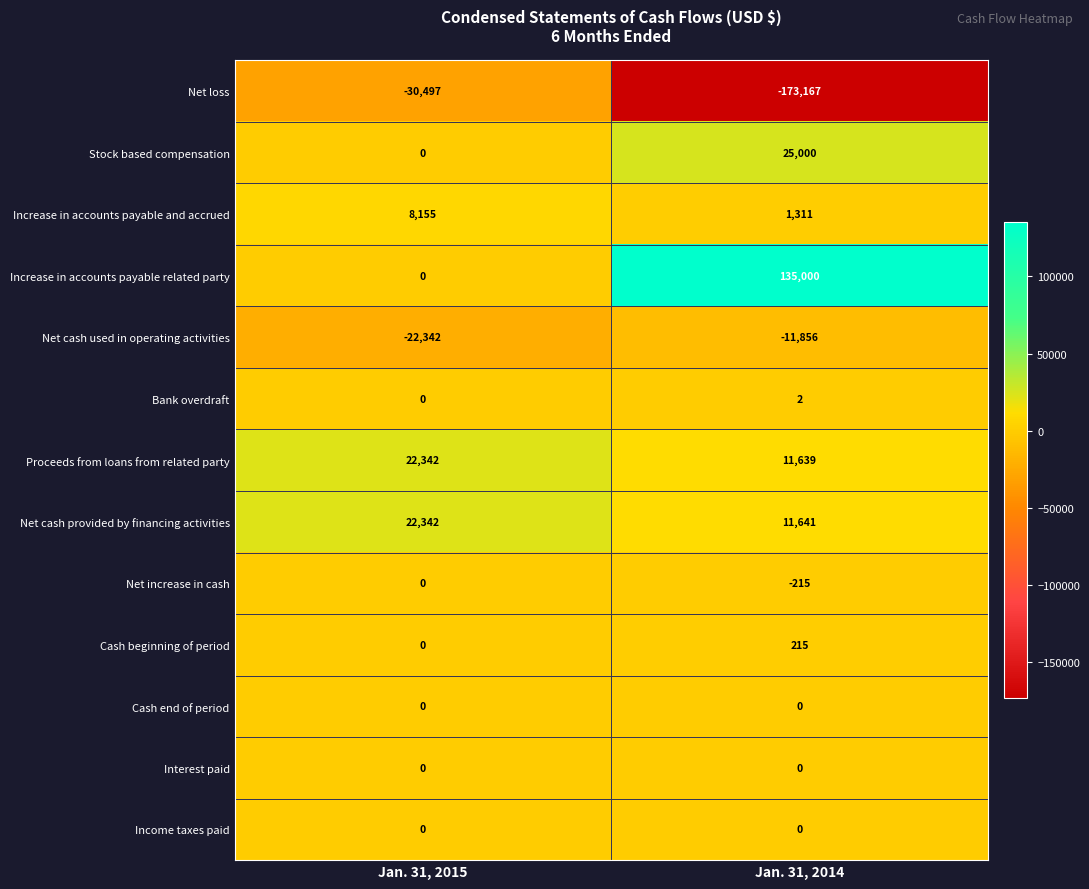

What is the smallest value displayed?

-173167